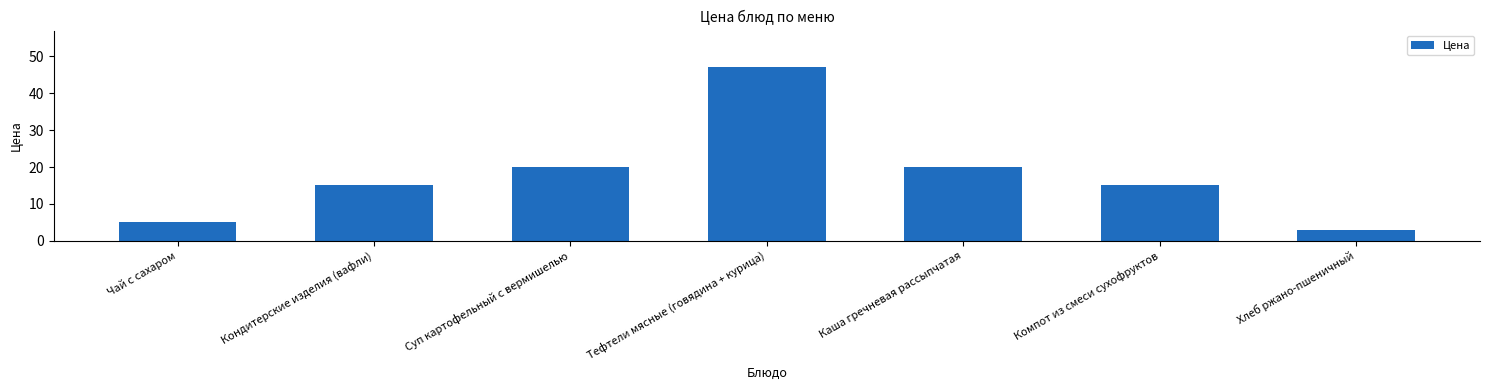

Approximately how many times larger is the value at Суп картофельный с вермишелью compared to Кондитерские изделия (вафли)?

1.3